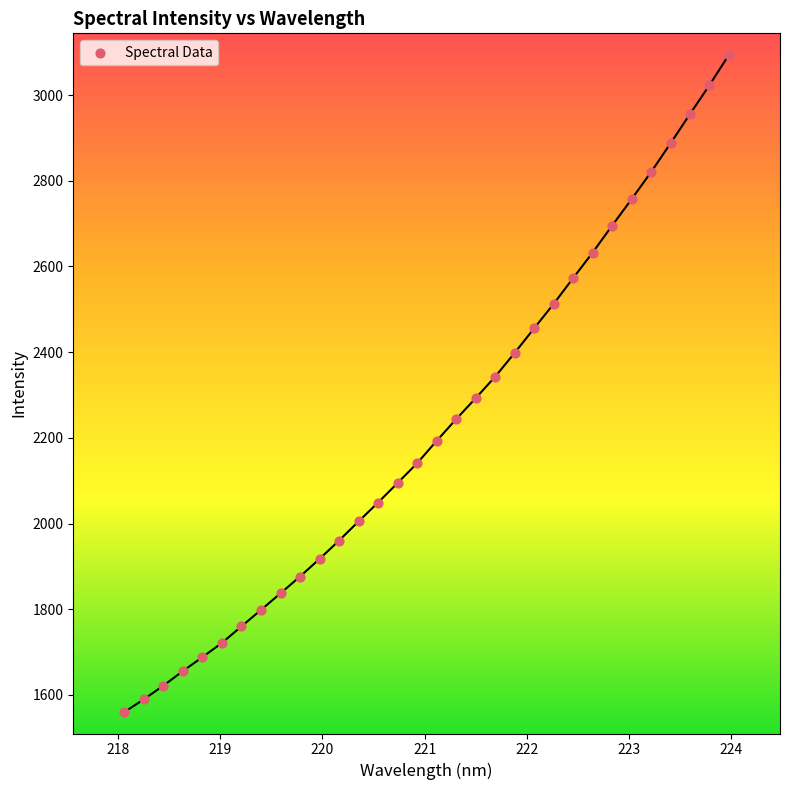

What is the range of X values (max minus min)?

5.9